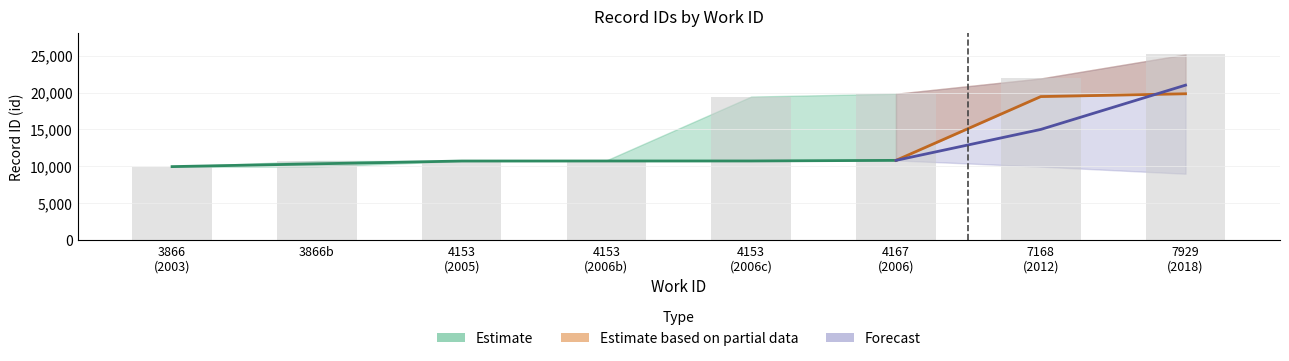

True or false: id_upper has a value of 21905 at 7168.

True